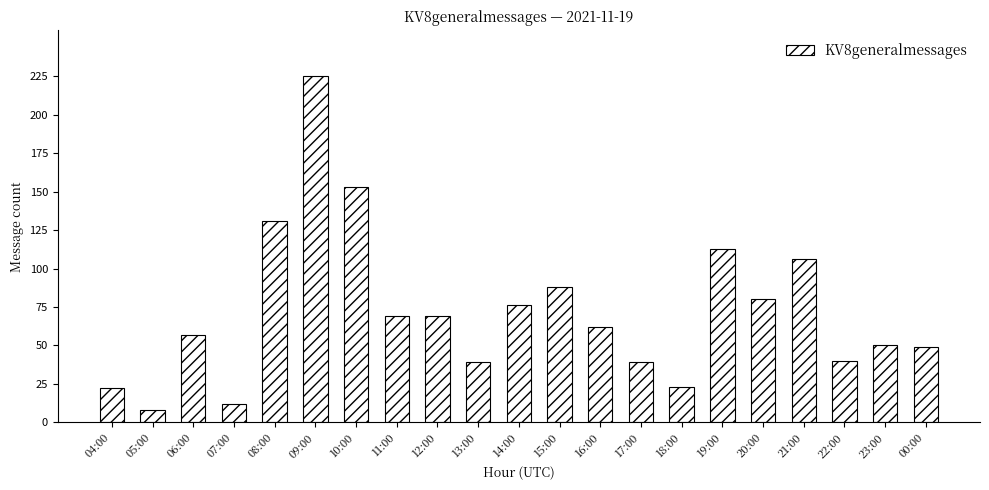

What is the difference between the maximum and second lowest values?

213